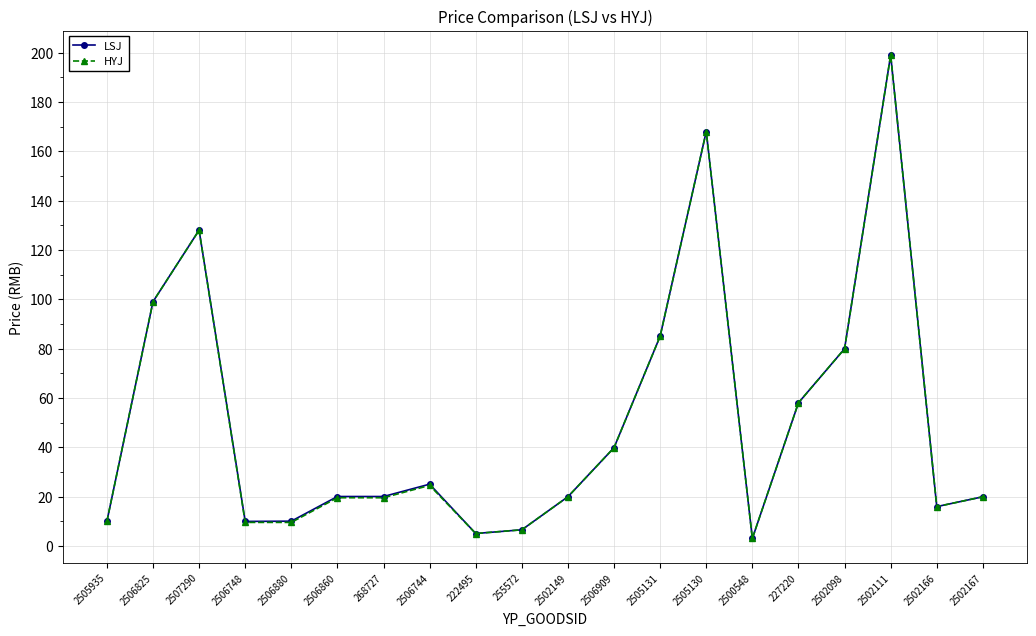

True or false: HYJ has more than 0 points higher than both neighbors.

True